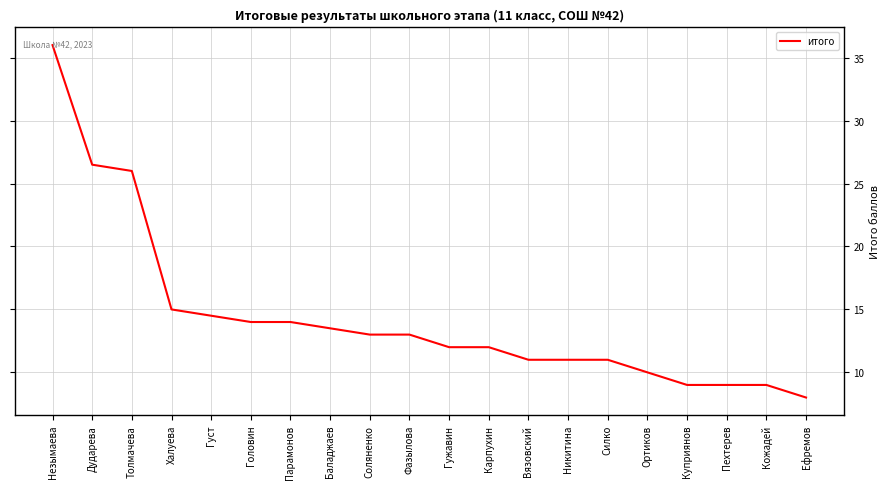

What position from the right is Кожадей?

2